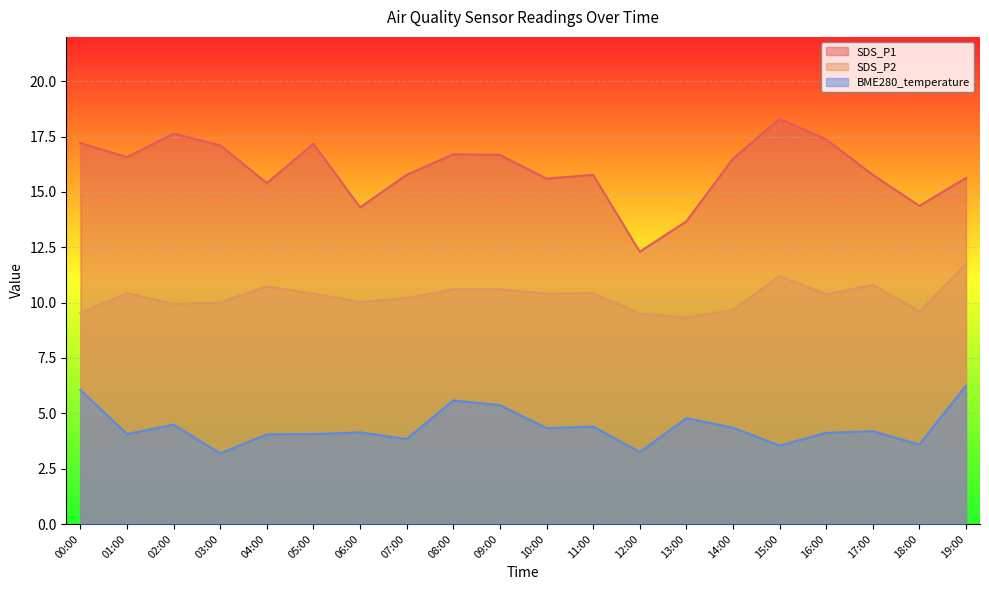

What is the minimum value shown in the chart?

3.2